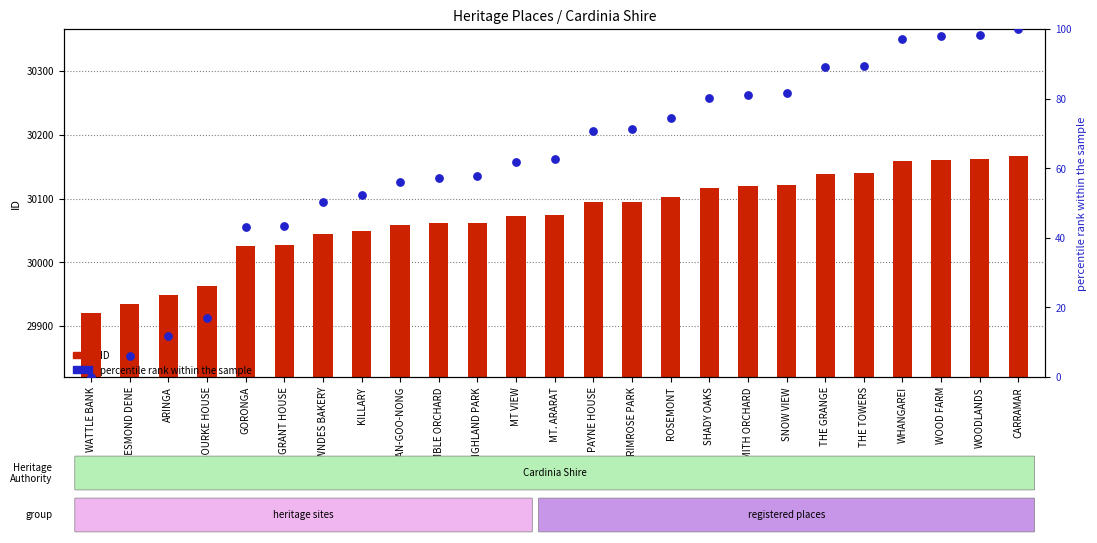

Is the value of ID at SNOW VIEW greater than the value of percentile rank within the sample at ARINGA?

Yes